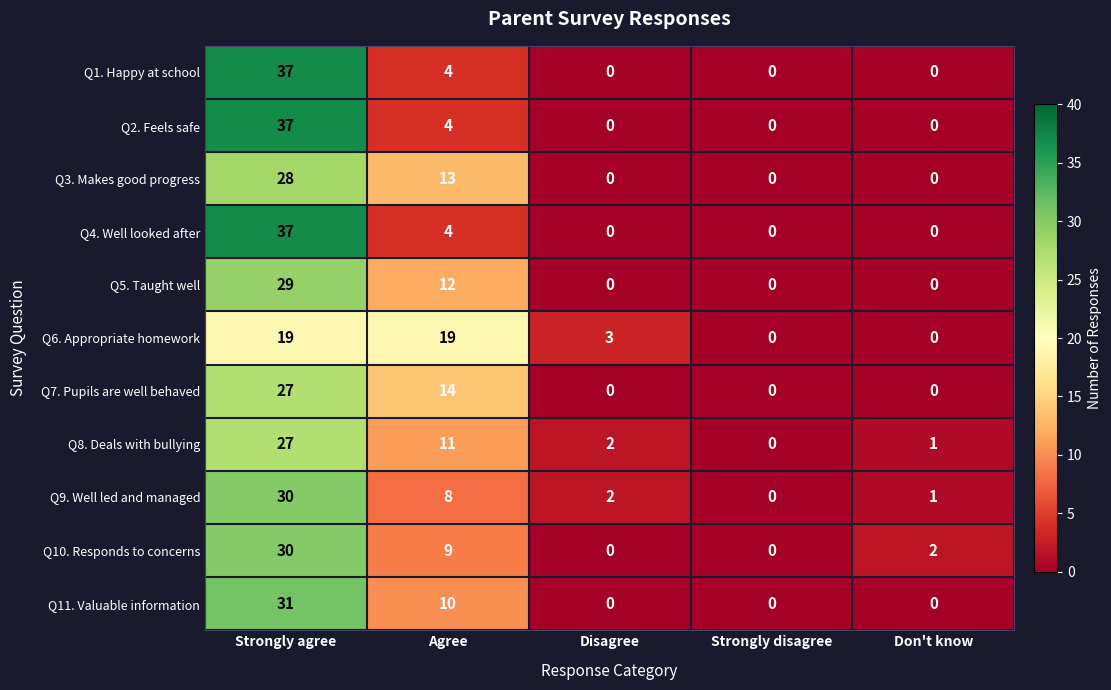

Which category has the highest value in the Q1. Happy at school series?

Strongly agree